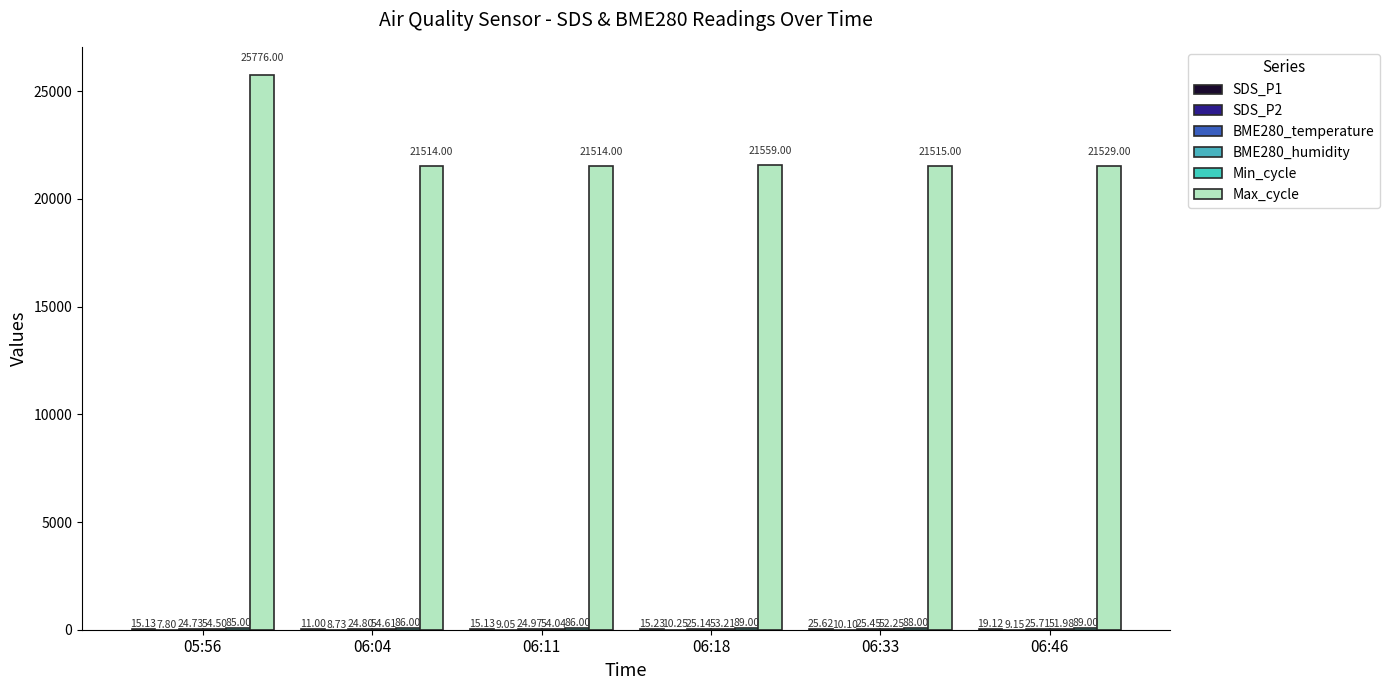

Count the number of data series in this chart.

6